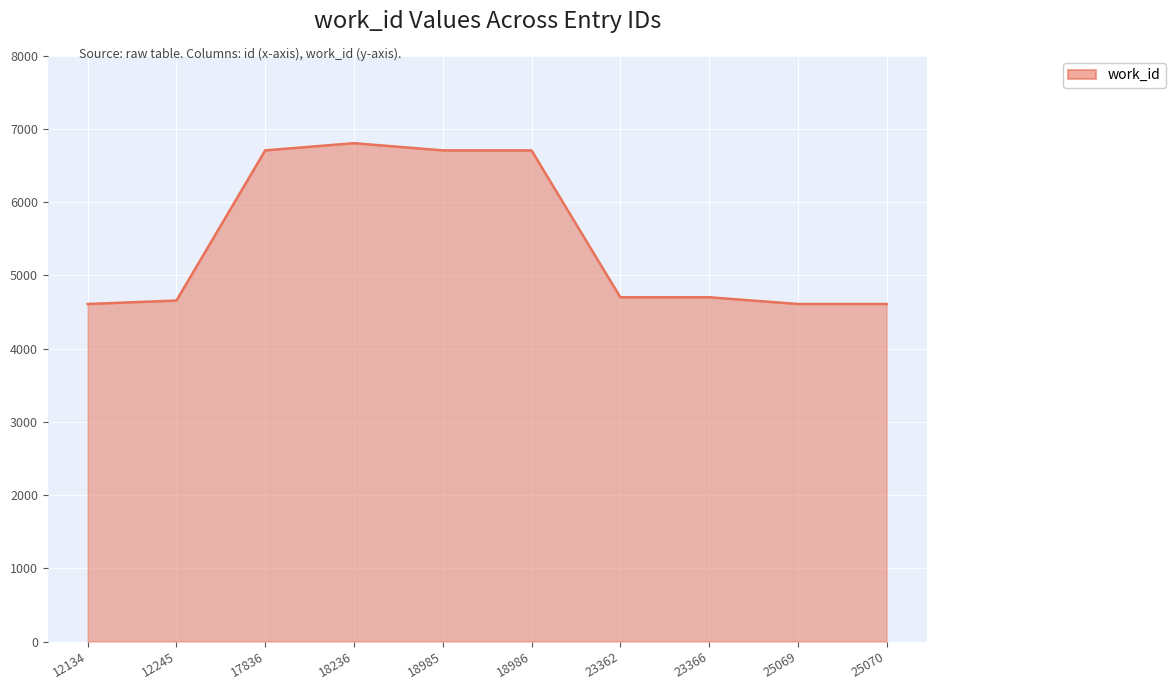

Reading left to right, extract all data points from this chart.

12134=4610	12245=4657	17836=6708	18236=6806	18985=6708	18986=6708	23362=4702	23366=4702	25069=4610	25070=4610